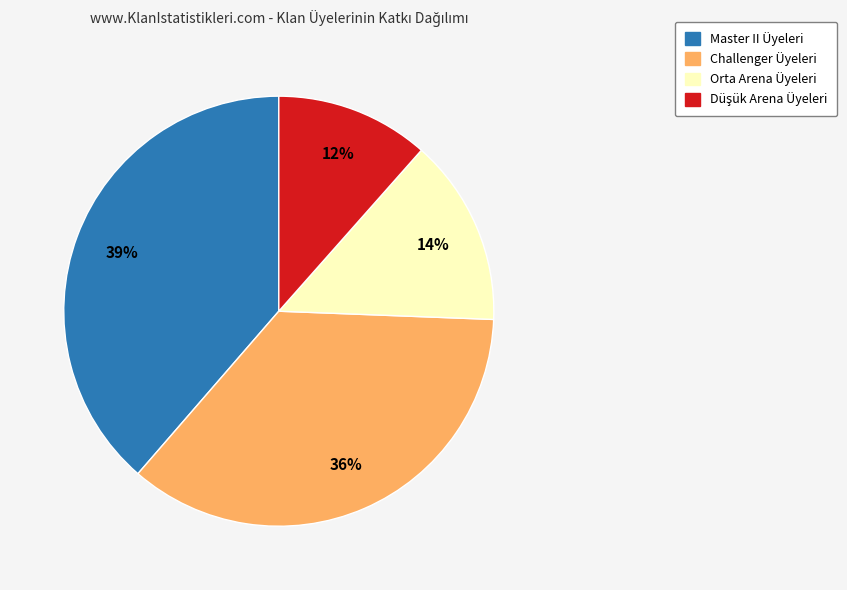

To the nearest percent, what is the difference between the largest and smallest slice percentages?

27%